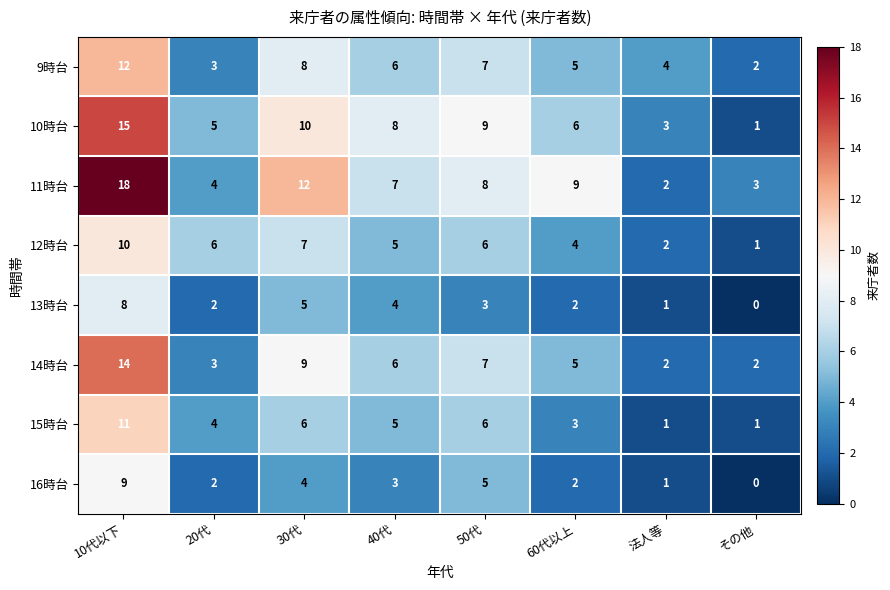

The 16時台 series shows 3 at 20代. True or false?

False